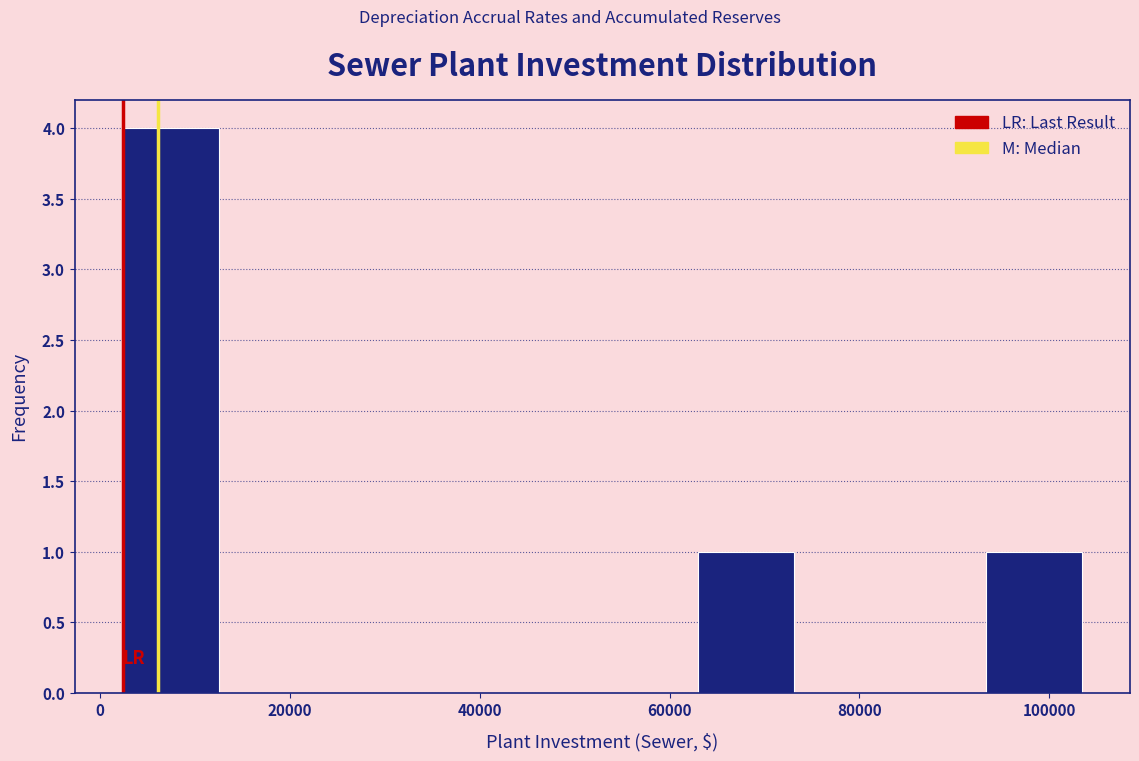

Over which range of the x-axis is the bar tallest?

2000 to 12000